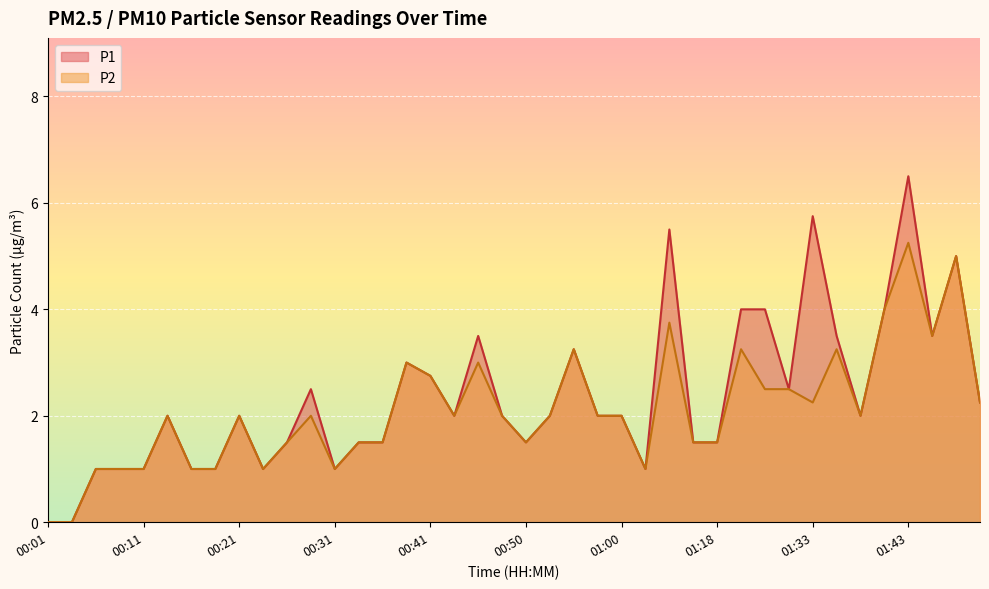

What are all the series names shown in the legend?

P1, P2